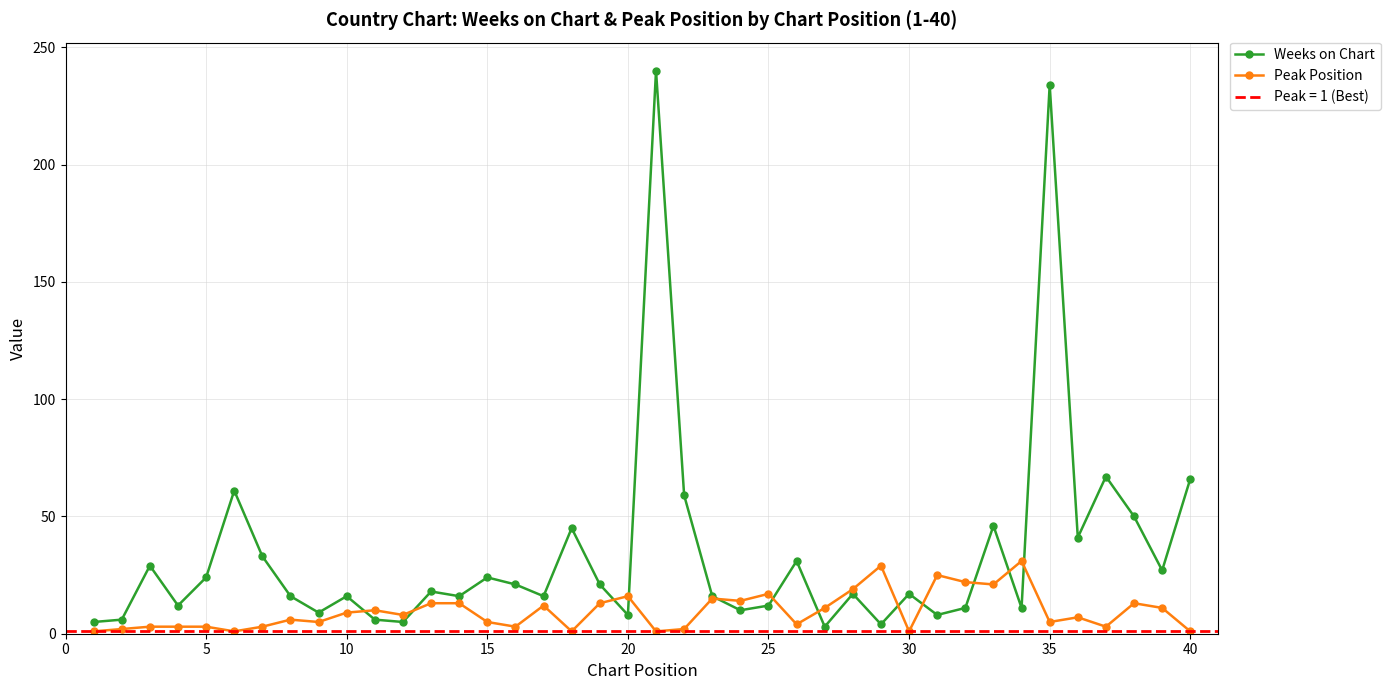

What is the highest value of the Weeks on Chart series?

240